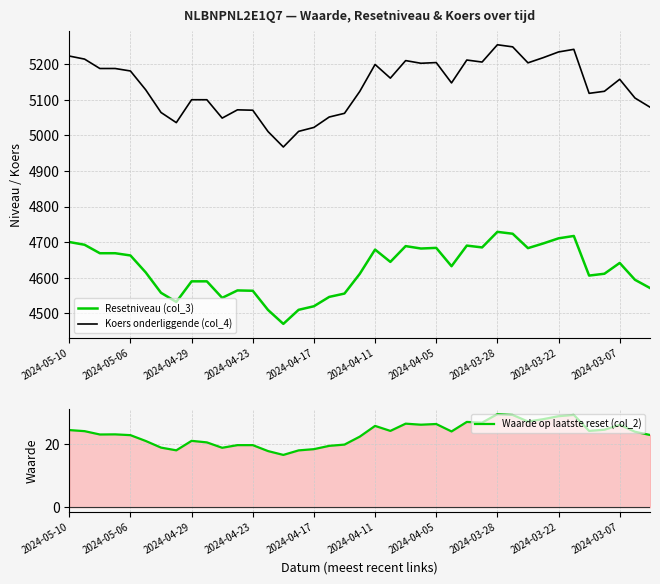

Which series has the widest spread of values?

Koers onderliggende (col_4)